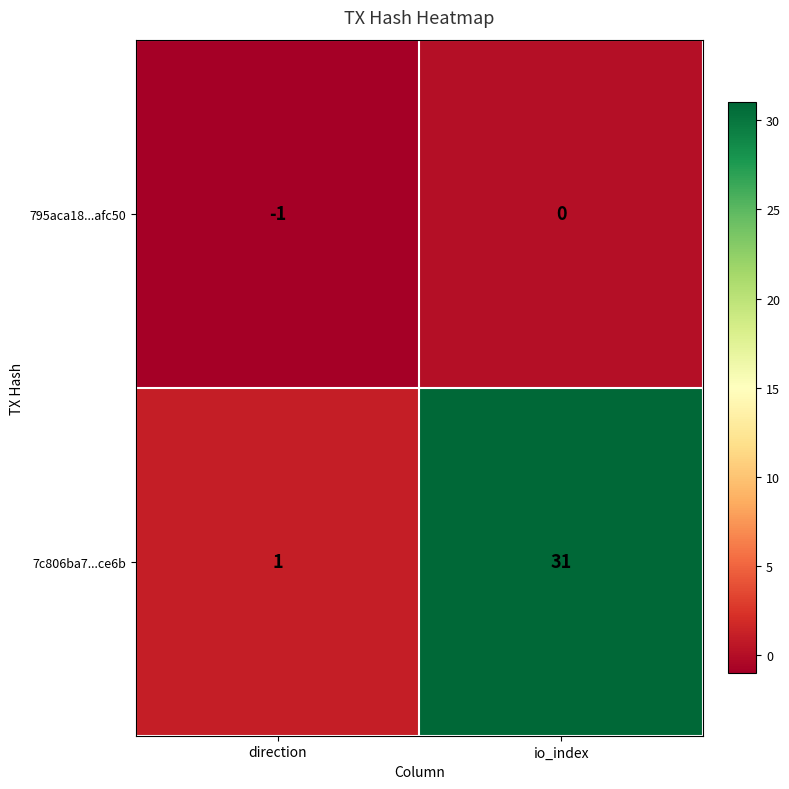

What is the sum of all 7c806ba7...ce6b values?

32